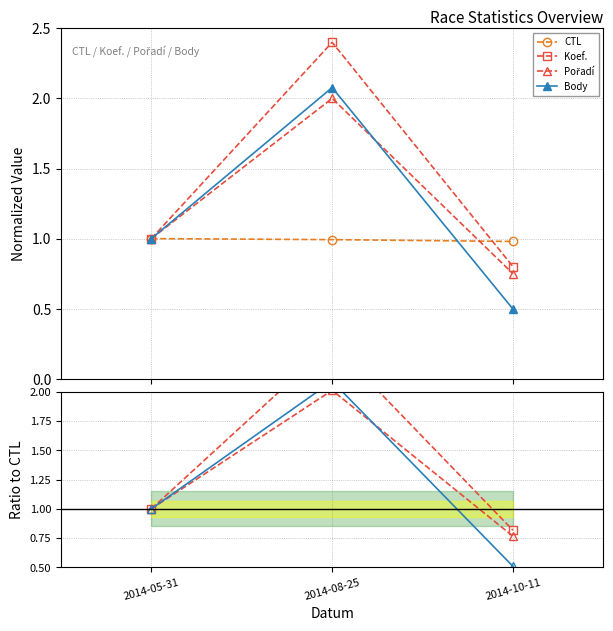

What position from the right is 2014-10-11?

1